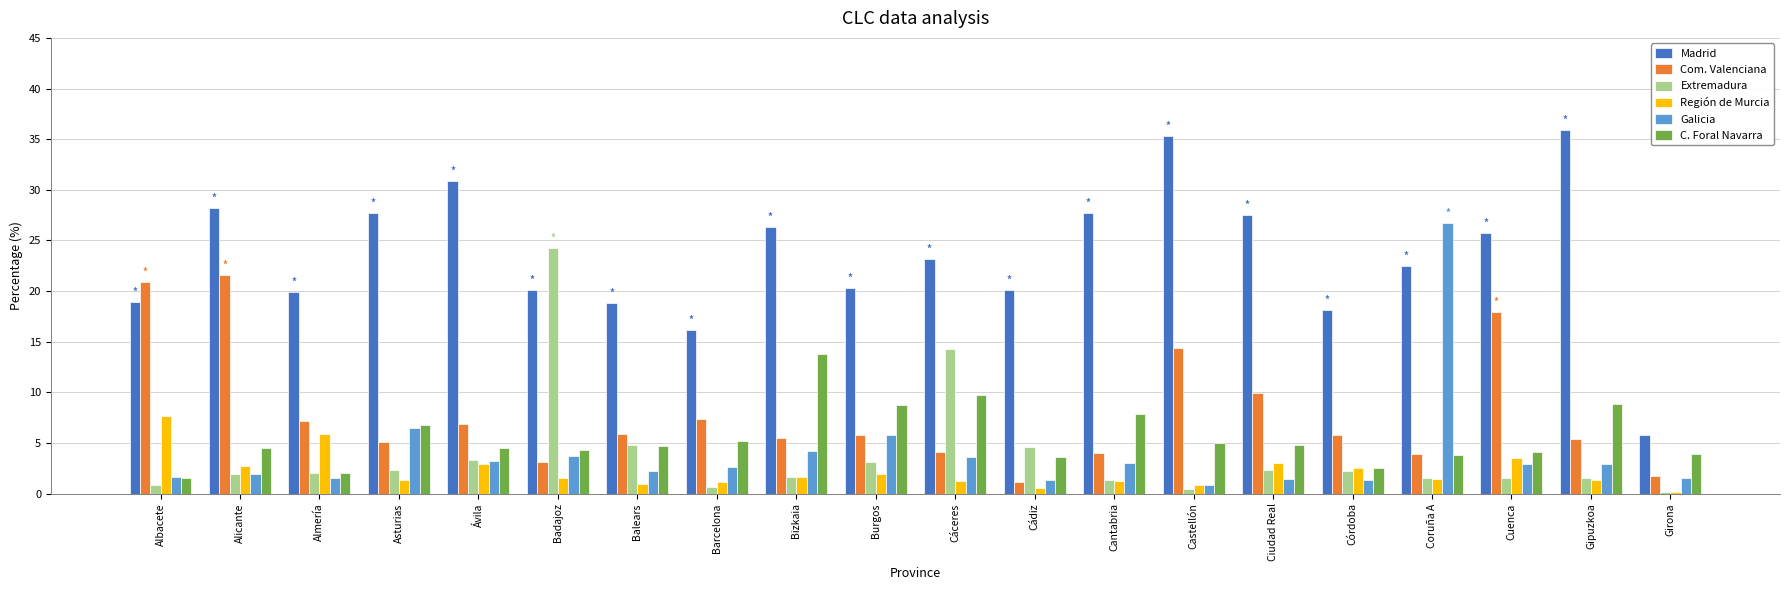

What is the sum of all Extremadura values?

75.3